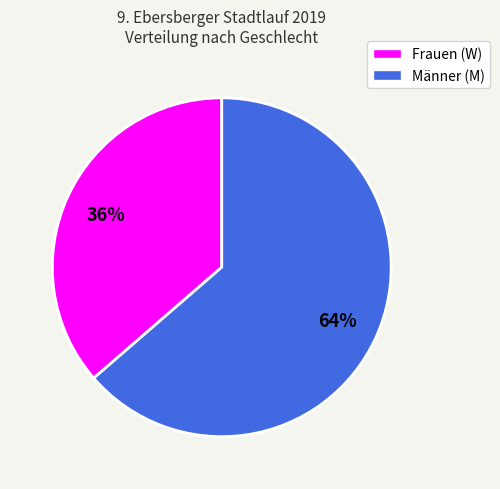

Does any single category account for the majority?

Yes